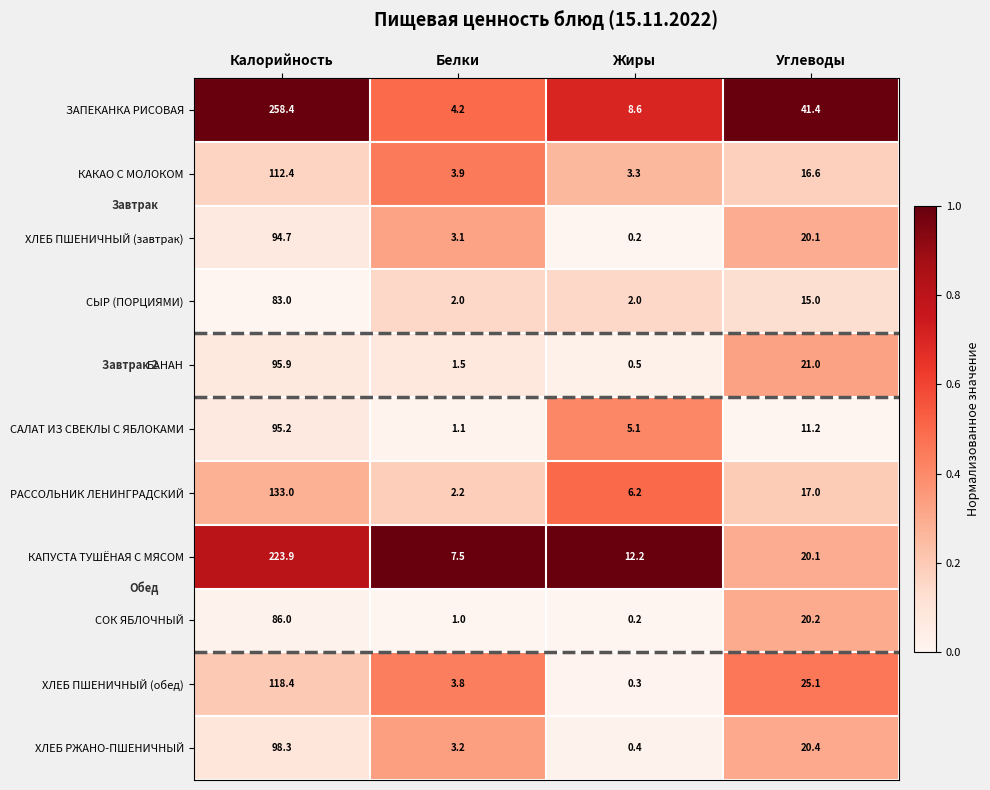

The value of ХЛЕБ ПШЕНИЧНЫЙ (завтрак) at Белки is 3.1. True or false?

True